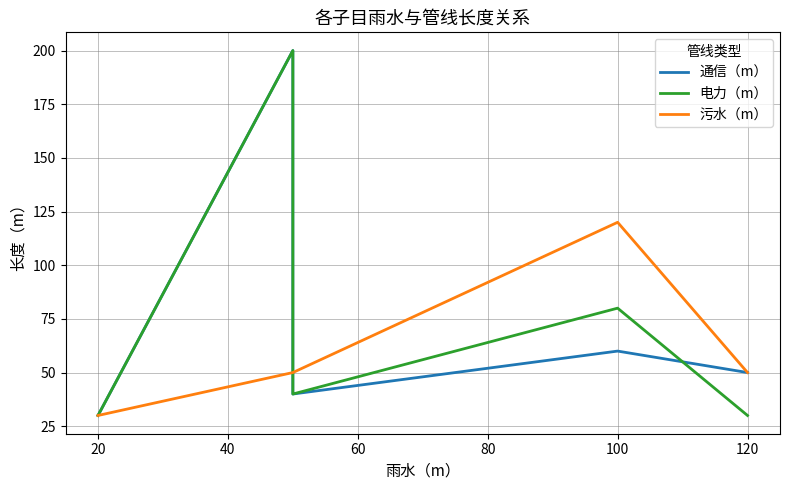

Is it true that 通信（m） equals 43 at 20?

False